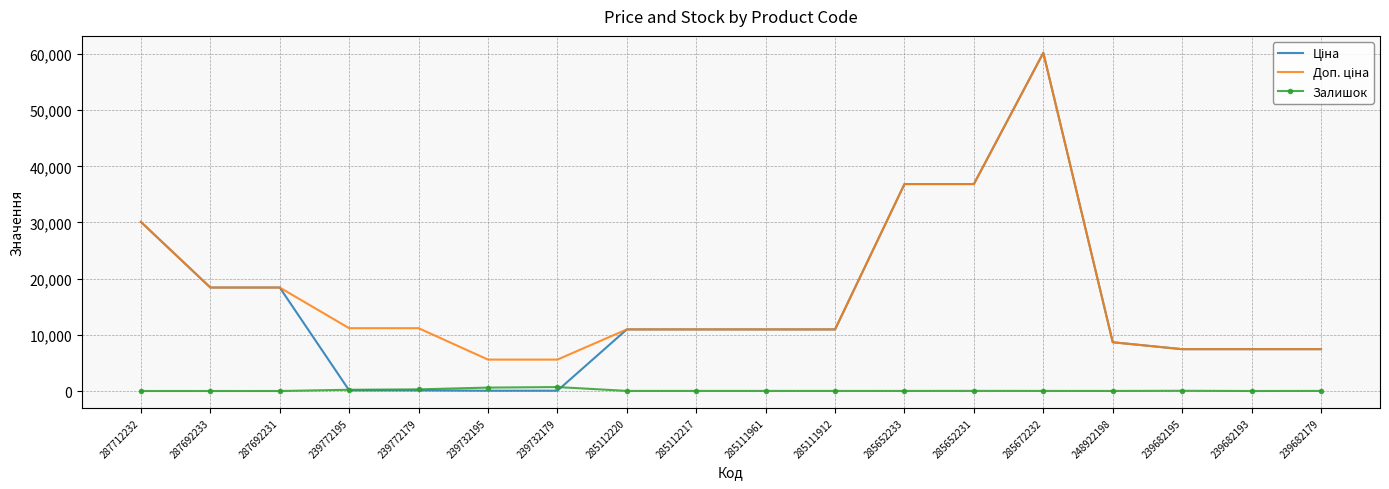

What is the greatest value displayed?

60205.6